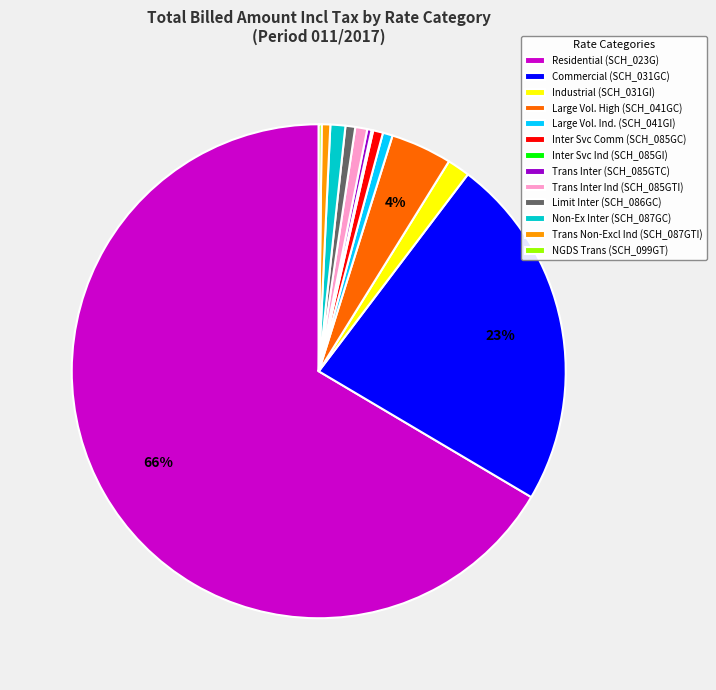

What is the largest slice in the pie chart?

Residential (SCH_023G)